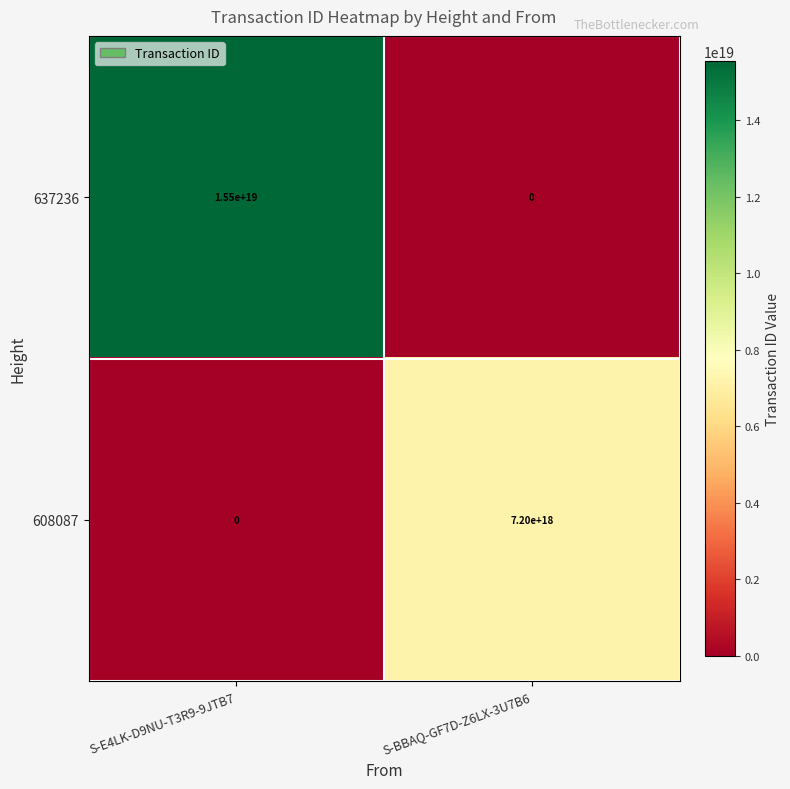

Is it true that 637236 equals 21246221270472884224 at S-E4LK-D9NU-T3R9-9JTB7?

False